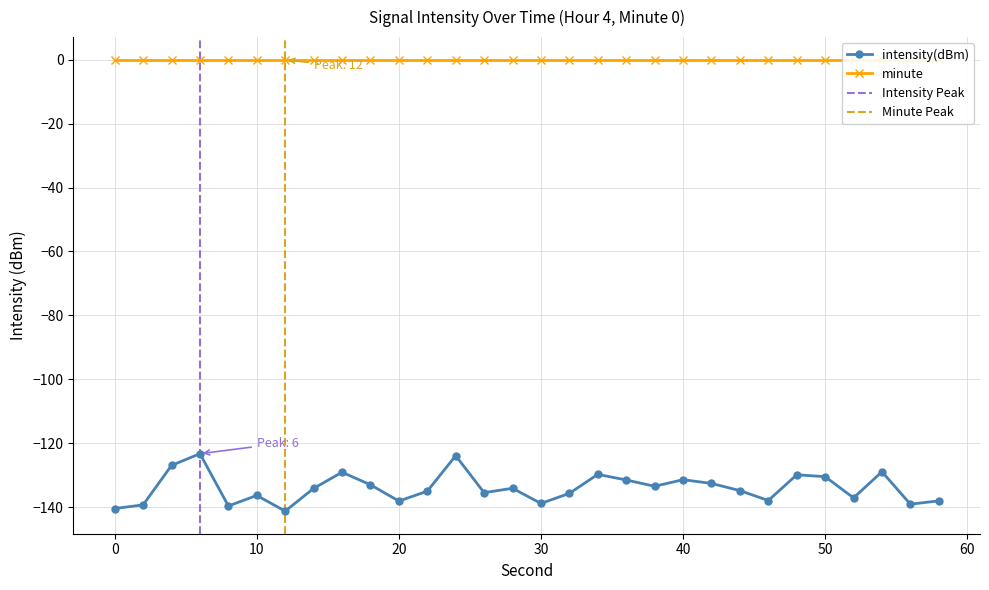

True or false: the data shows -133.0 at 18.

True